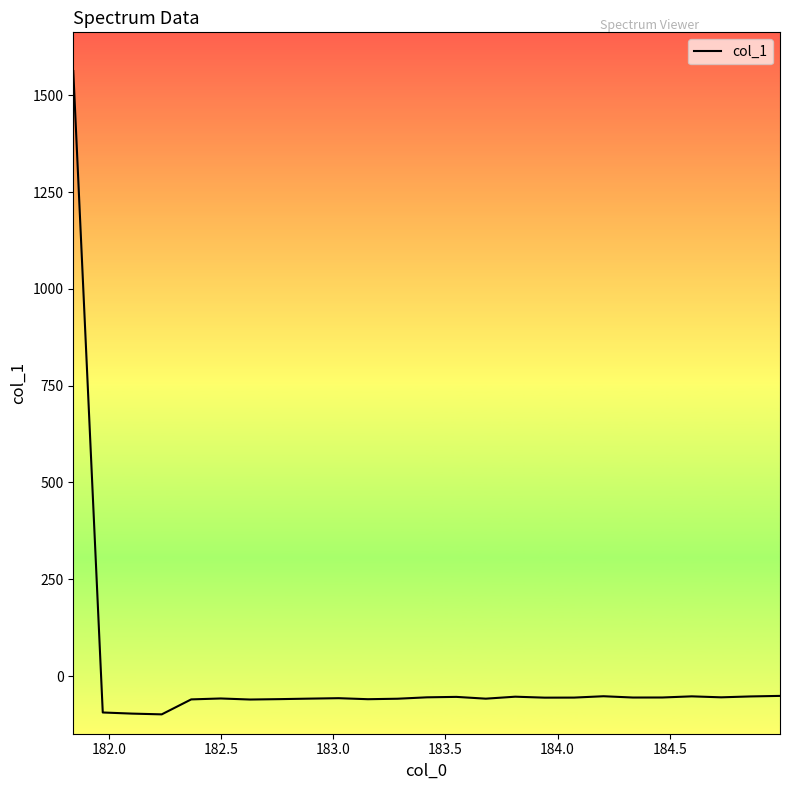

What is the maximum value shown in the chart?

1562.7